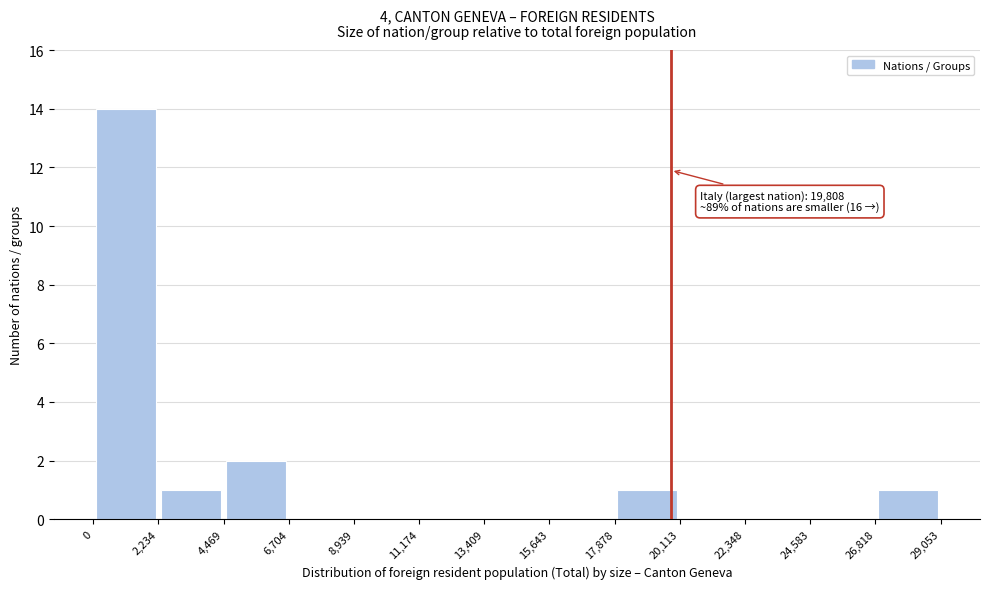

Which range on the x-axis has the tallest bar?

0 to 2,234